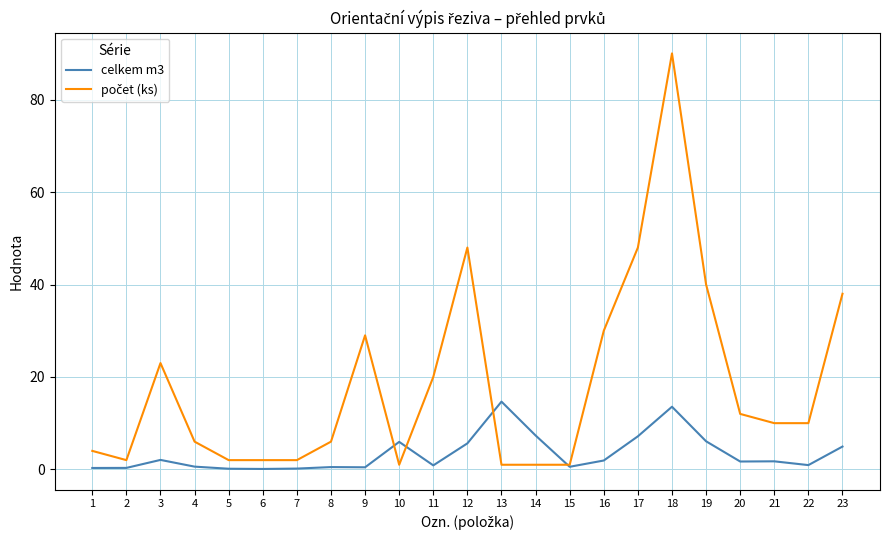

Which label corresponds to the largest value in the chart?

18